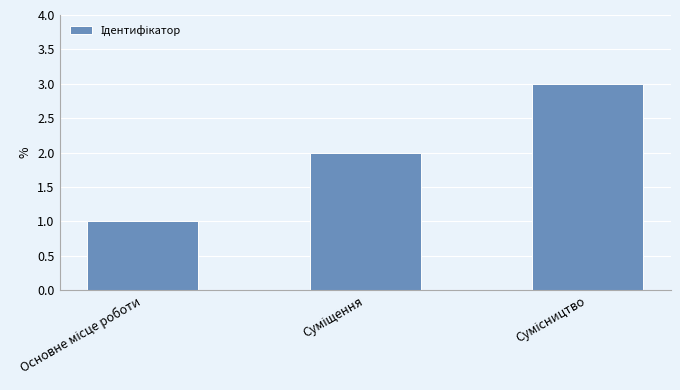

What is the value of the 1st bar from the left?

1